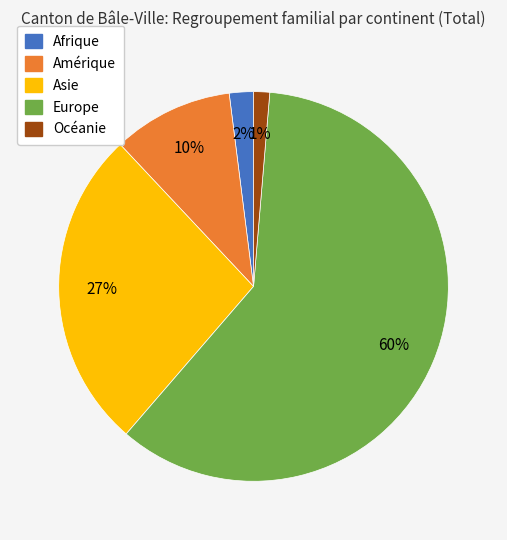

True or false: Amérique accounts for 16% of the total.

False